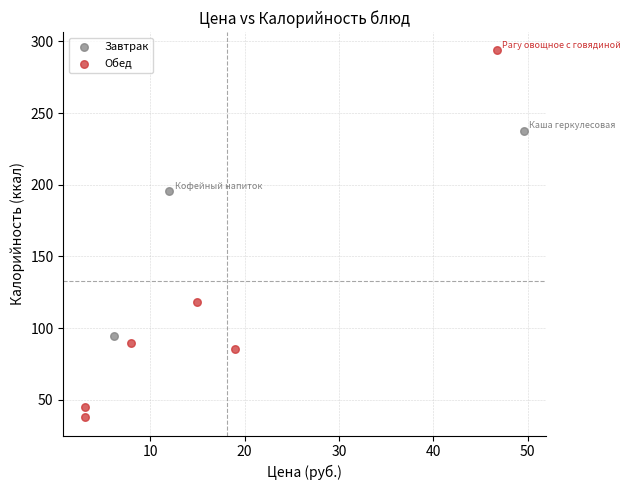

Which series has the largest Y range (max minus min)?

Обед